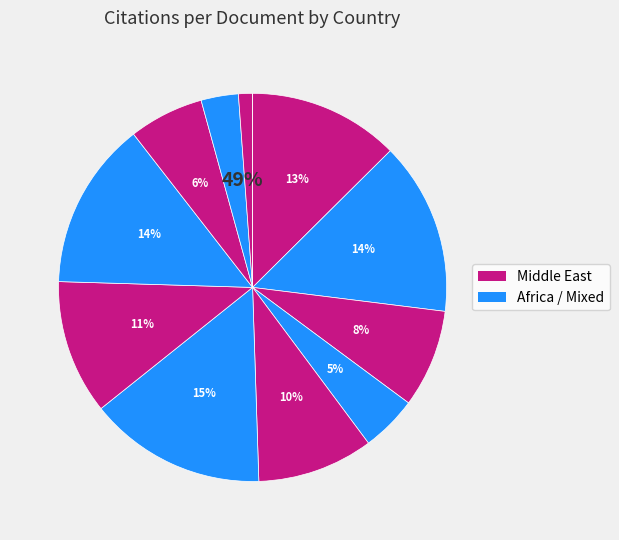

Is it true that Sudan is 14% of the pie?

False